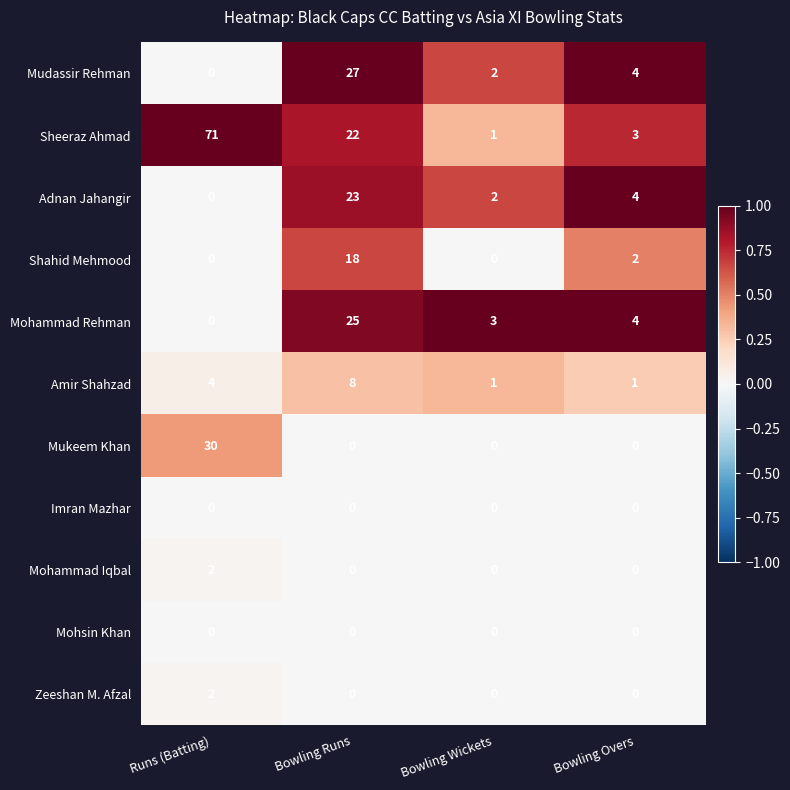

Rank the categories by Sheeraz Ahmad value from highest to lowest.

Runs (Batting), Bowling Runs, Bowling Overs, Bowling Wickets